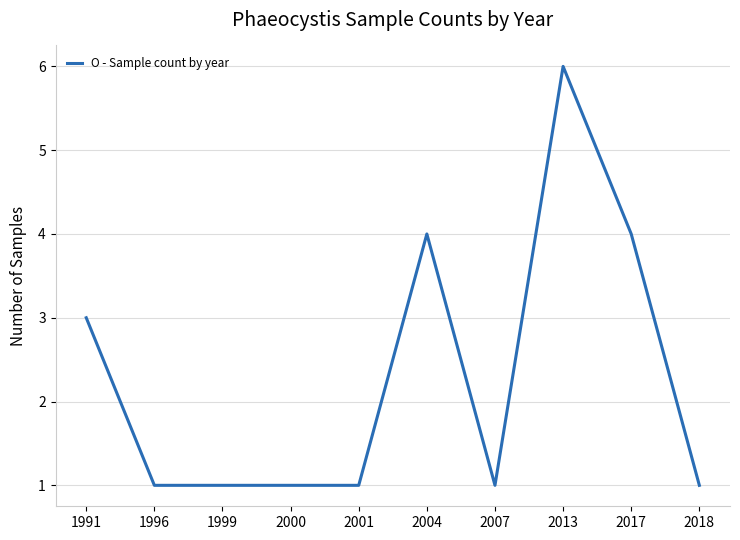

The chart shows a value of 1 at 2001. True or false?

True